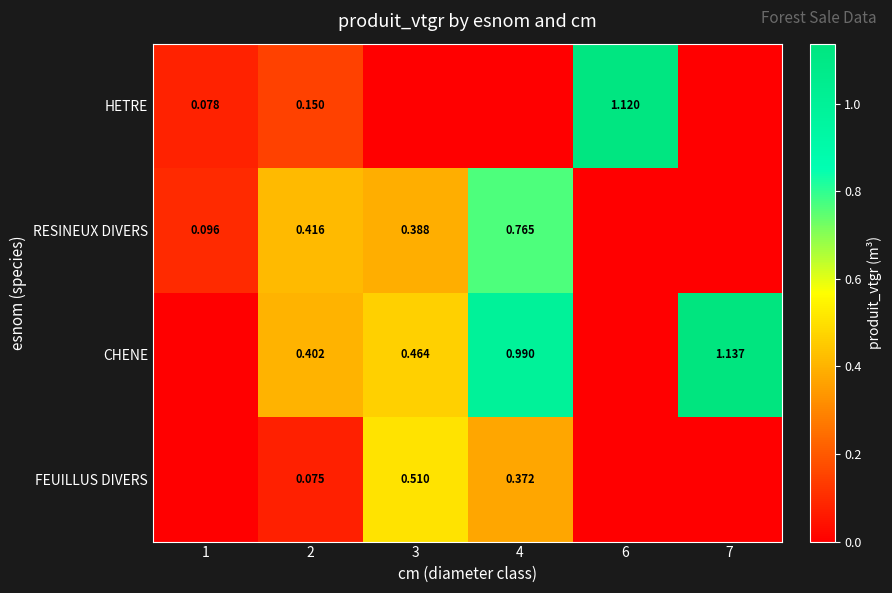

Is the value of HETRE at 6 greater than the value of RESINEUX DIVERS at 2?

Yes